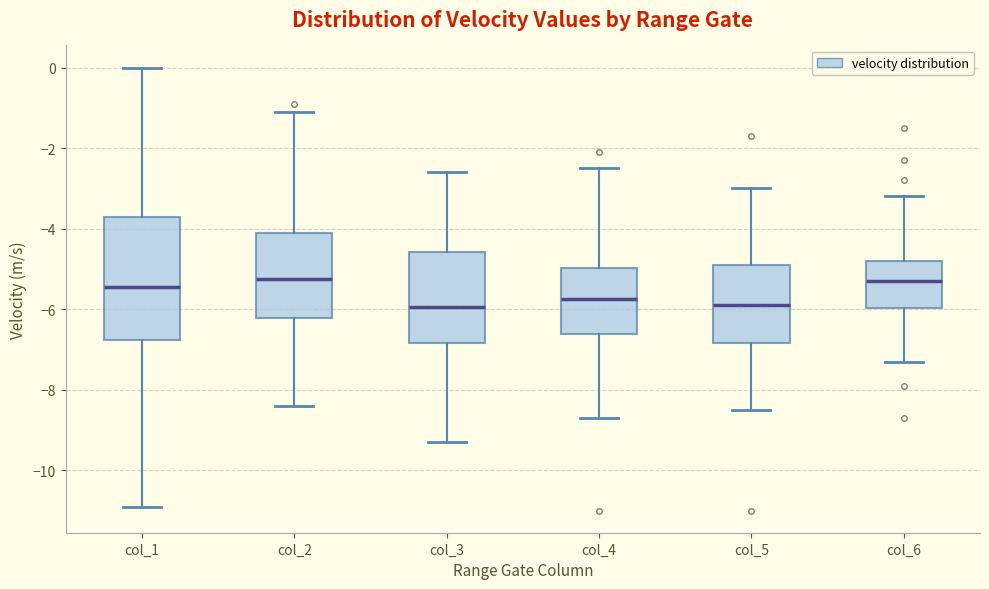

Which box is the tallest, from its lower edge to its upper edge?

col_1